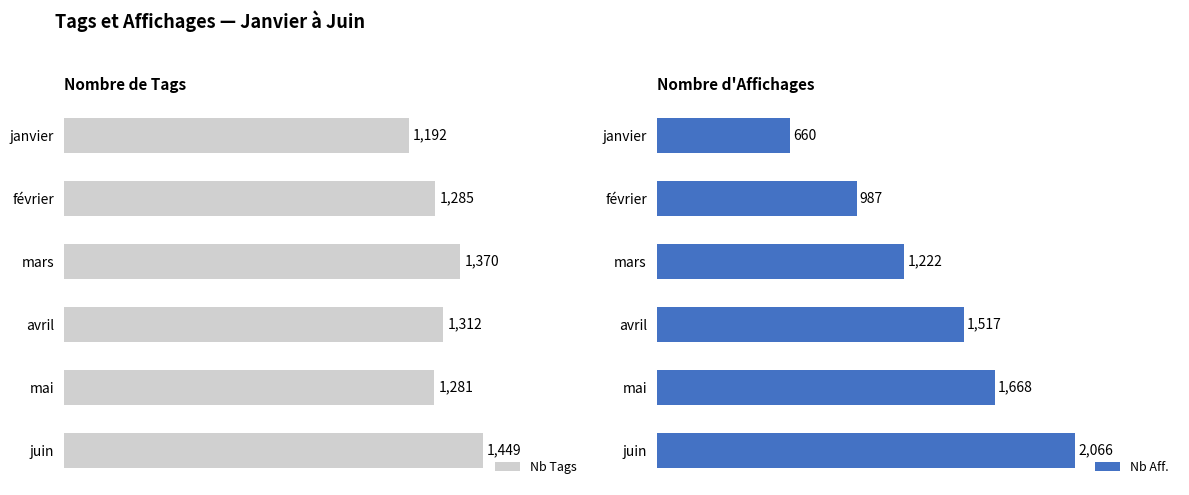

Which category has the lowest value in the Nb Tags series?

janvier